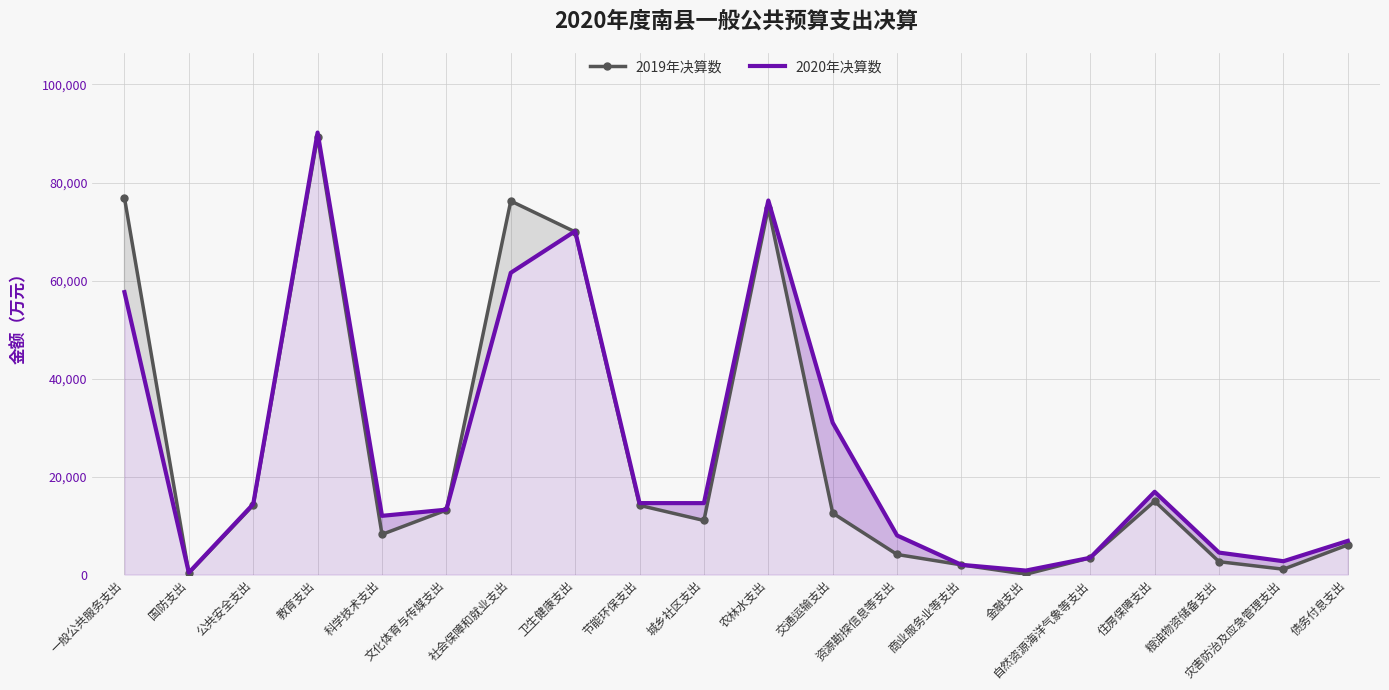

At which category does 2020年决算数 reach its first local valley?

国防支出